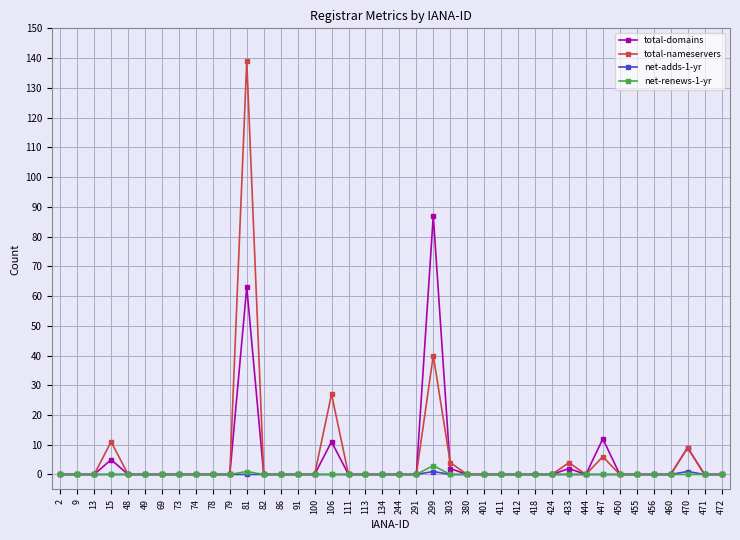

Which series changed the most between 81 and 424?

total-nameservers